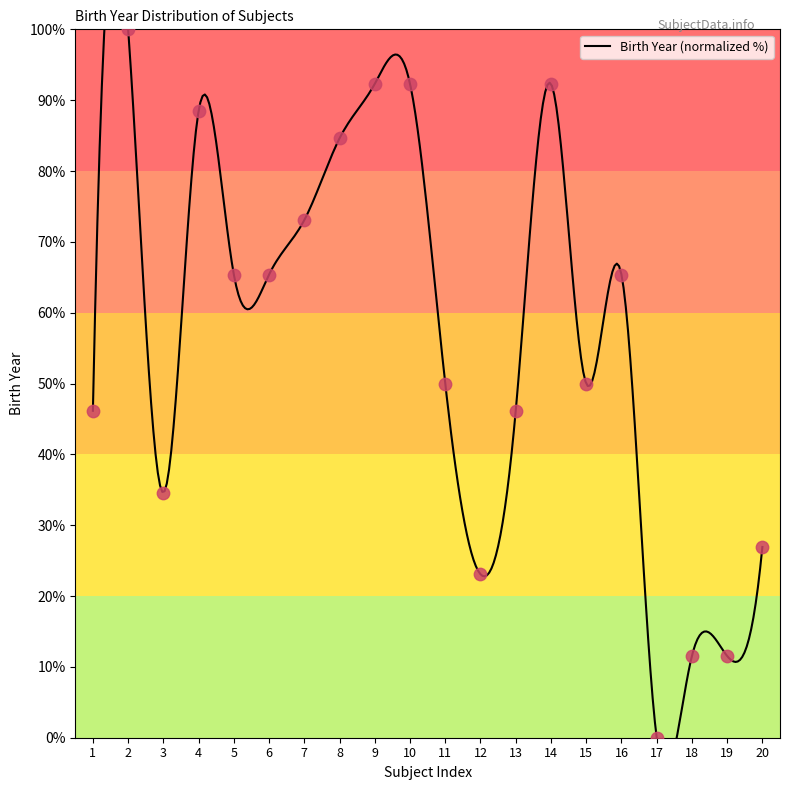

Approximately how many times larger is the value at 5 compared to 2?

0.7